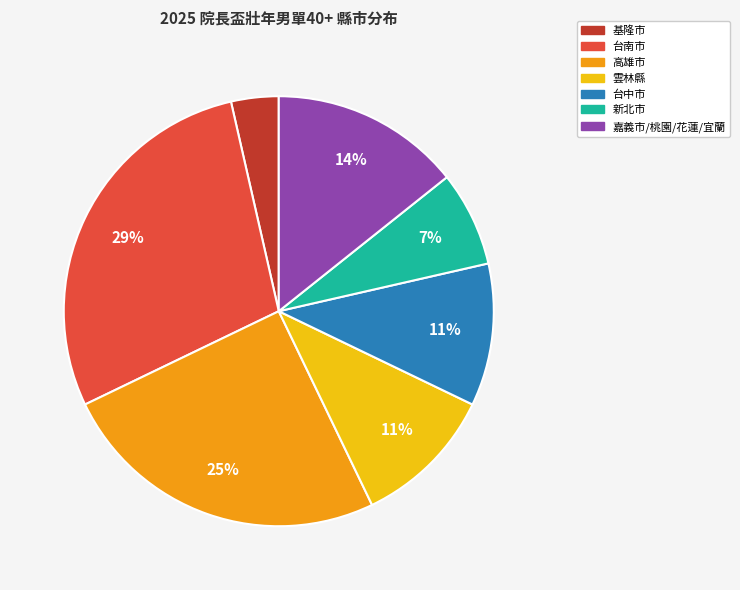

How many slices are in this pie chart?

7